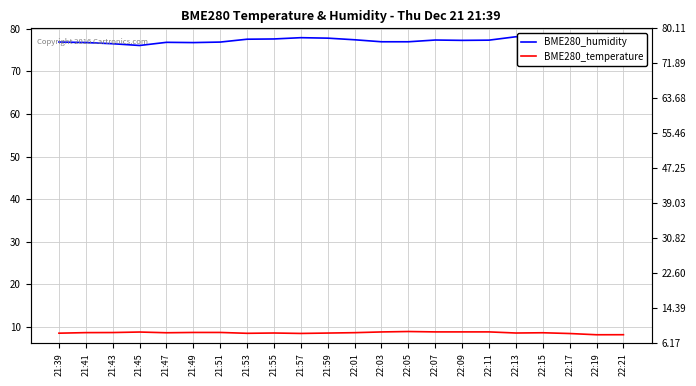

Reading right to left, what are all the values shown in this chart?

BME280_humidity: 22:21=74.8	22:19=75.2	22:17=76.3	22:15=77.9	22:13=78.1	22:11=77.3	22:09=77.3	22:07=77.3	22:05=76.9	22:03=76.9	22:01=77.4	21:59=77.8	21:57=77.9	21:55=77.6	21:53=77.5	21:51=76.9	21:49=76.7	21:47=76.8	21:45=76.1	21:43=76.5	21:41=76.8	21:39=76.9
BME280_temperature: 22:21=8.2	22:19=8.2	22:17=8.5	22:15=8.6	22:13=8.6	22:11=8.8	22:09=8.8	22:07=8.8	22:05=8.9	22:03=8.8	22:01=8.7	21:59=8.6	21:57=8.5	21:55=8.6	21:53=8.5	21:51=8.7	21:49=8.7	21:47=8.6	21:45=8.8	21:43=8.7	21:41=8.7	21:39=8.5